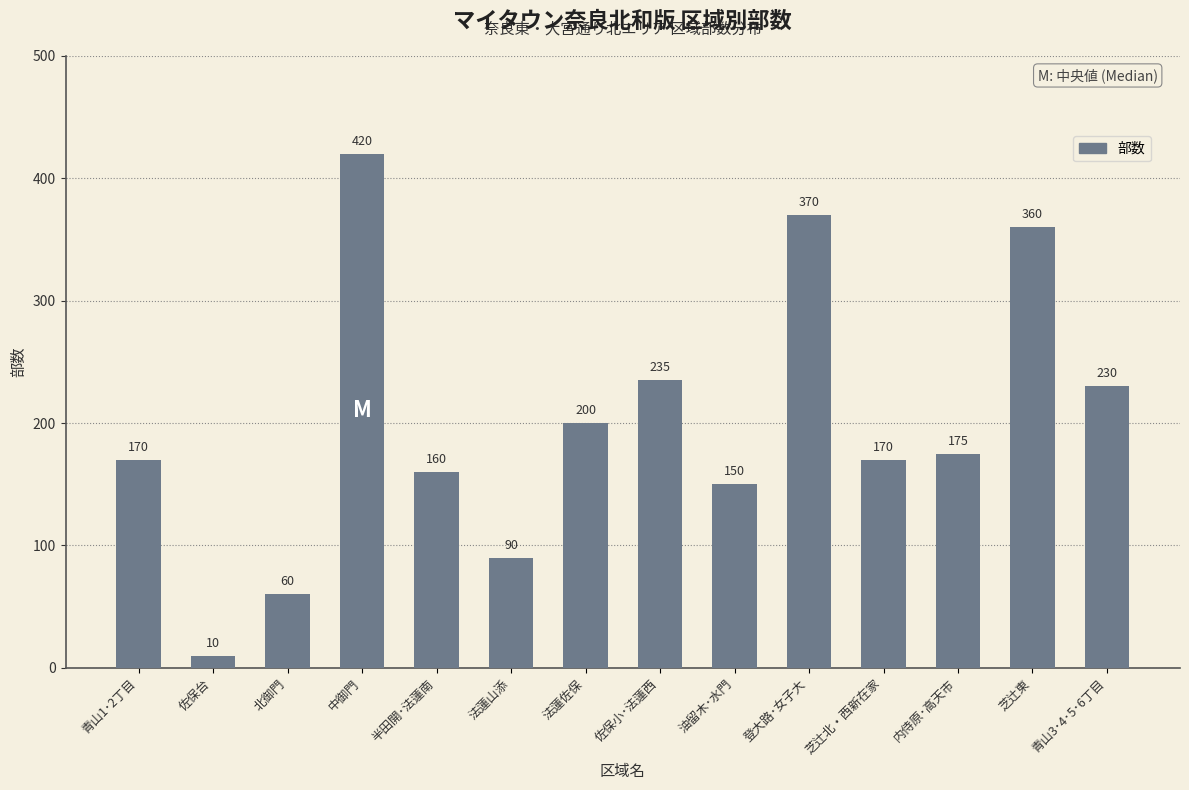

How many data points are less than 175?

7